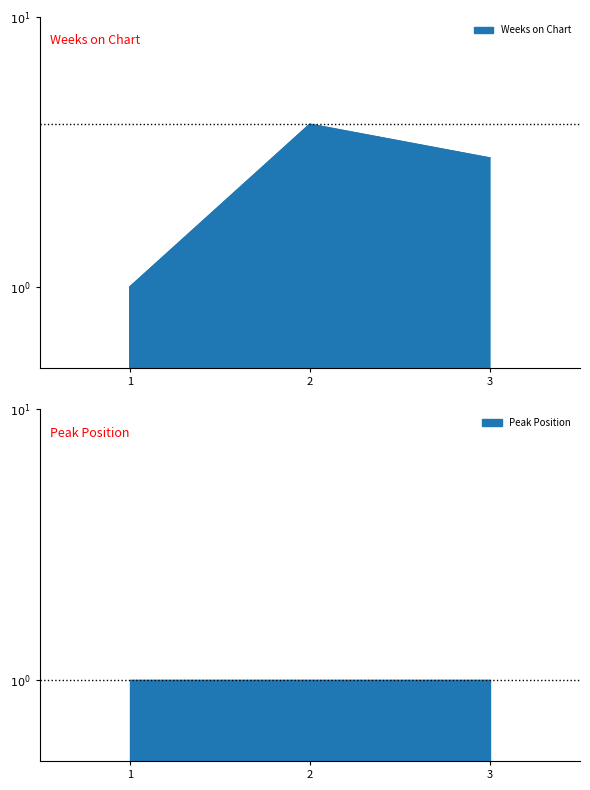

List the labels in order of value, largest first.

2, 3, 1